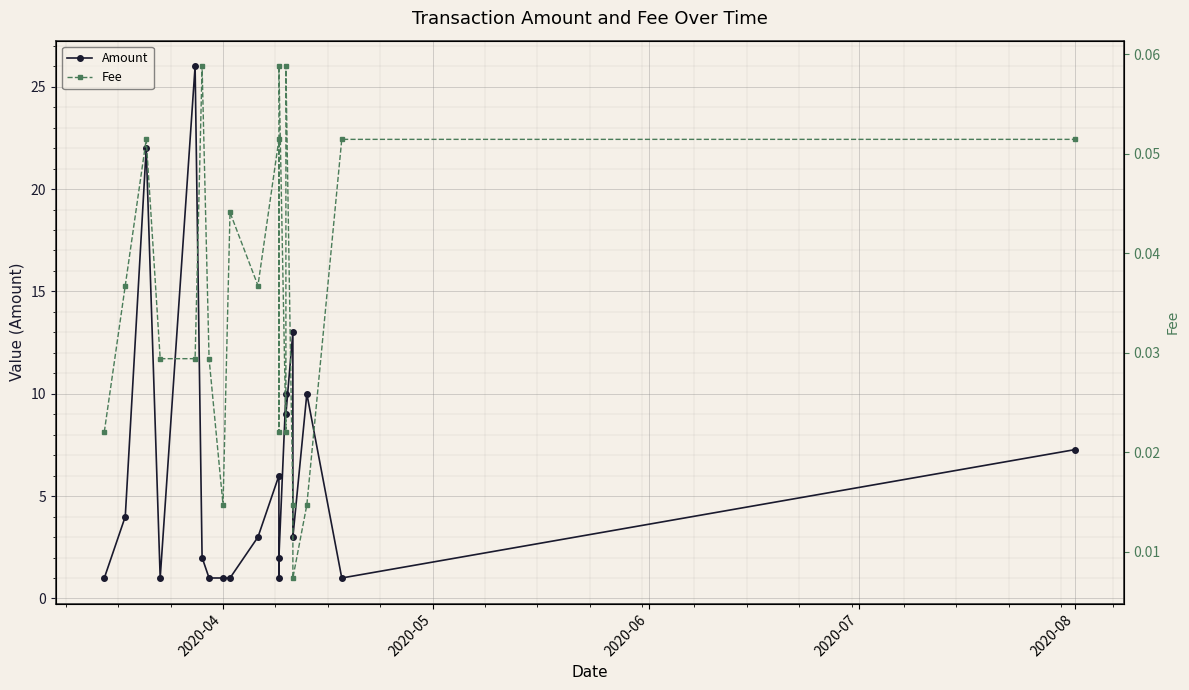

How many categories are shown in the chart?

20